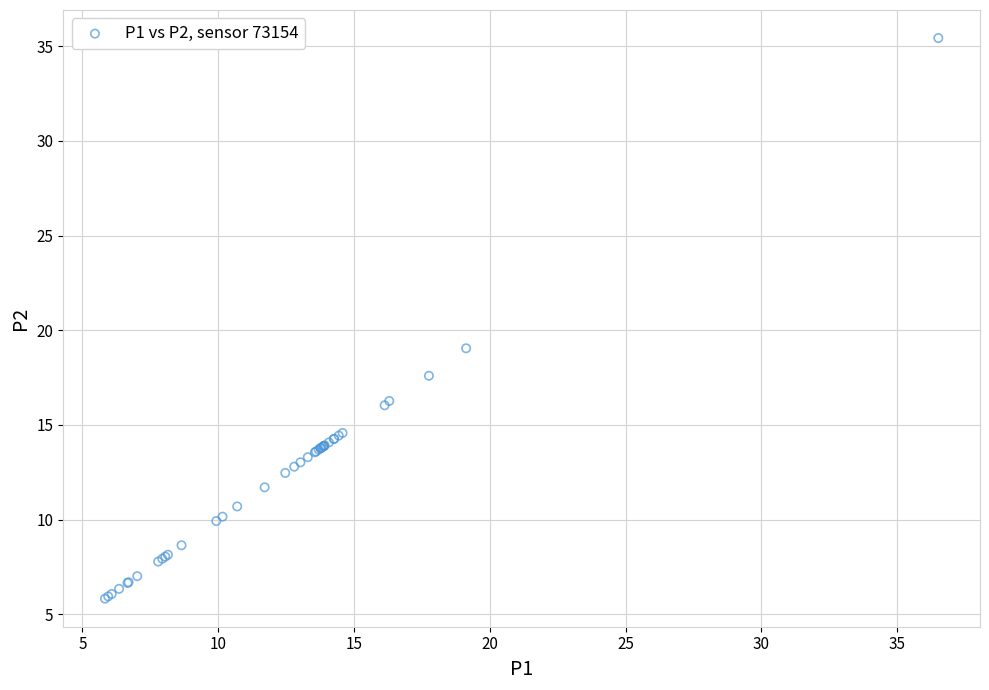

What Y value in the scatter plot is closest to 20?

19.1